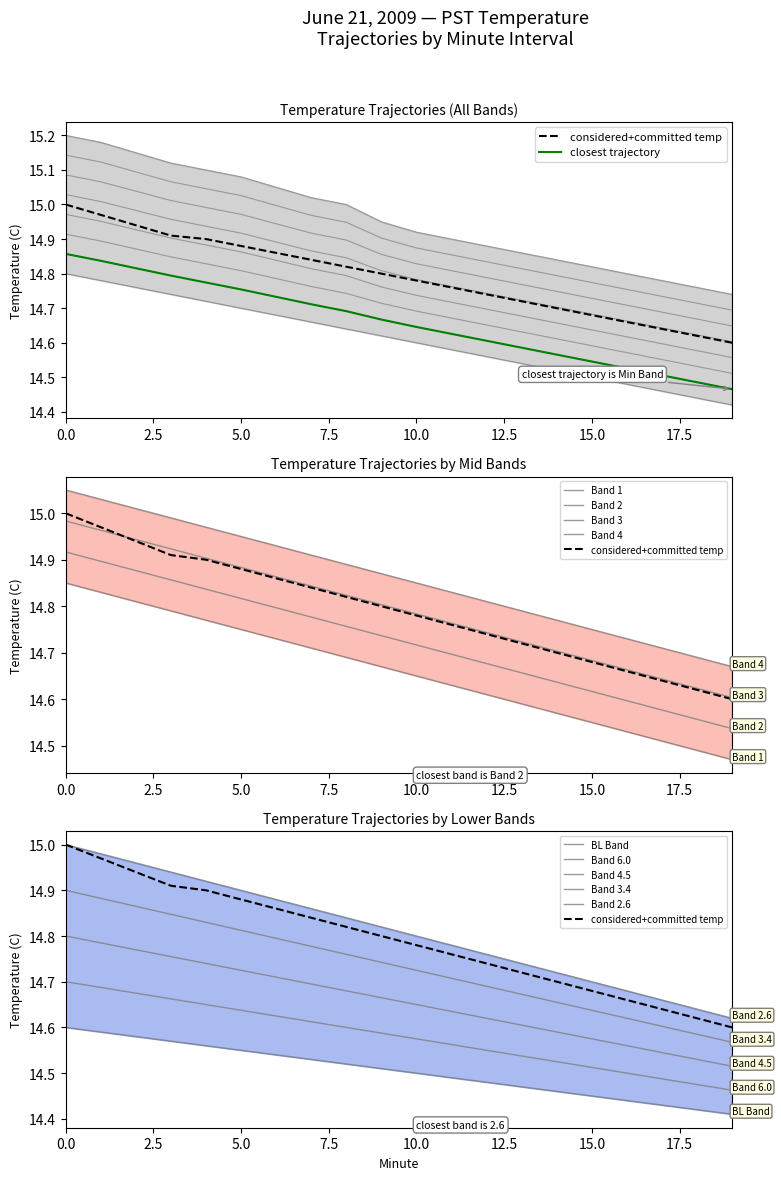

What is the value of the Min Temperature point at the 5th from the left?

15.0